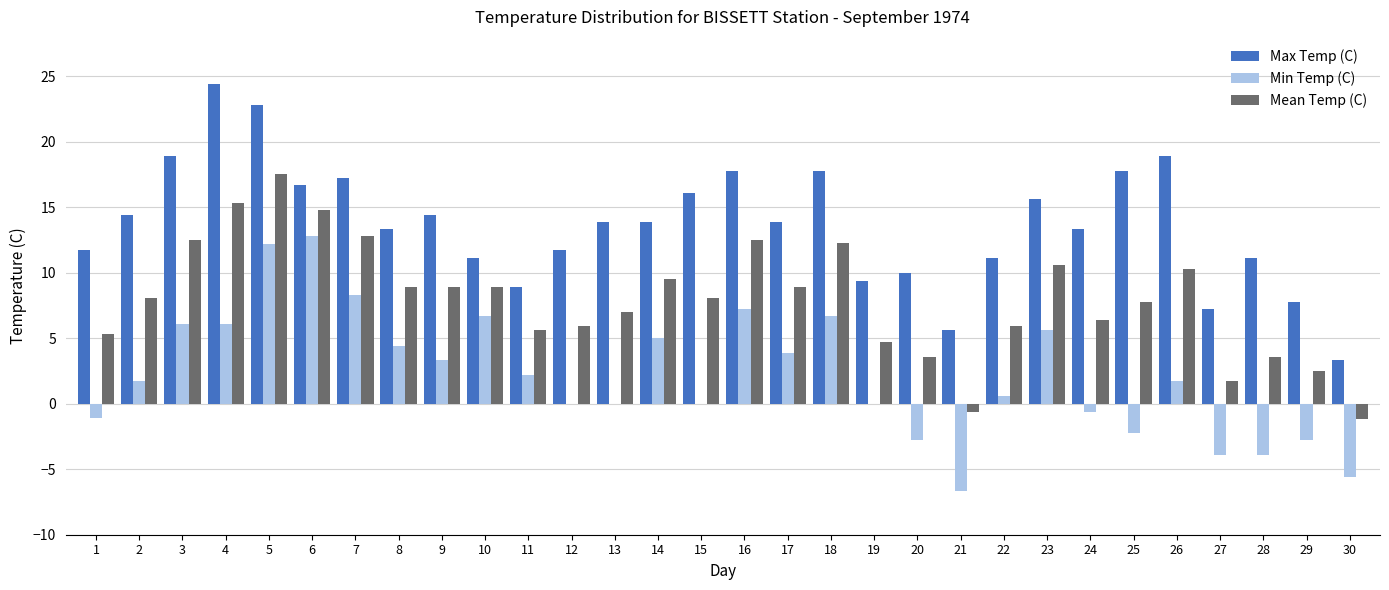

At which label does Min Temp (C) reach its peak?

6